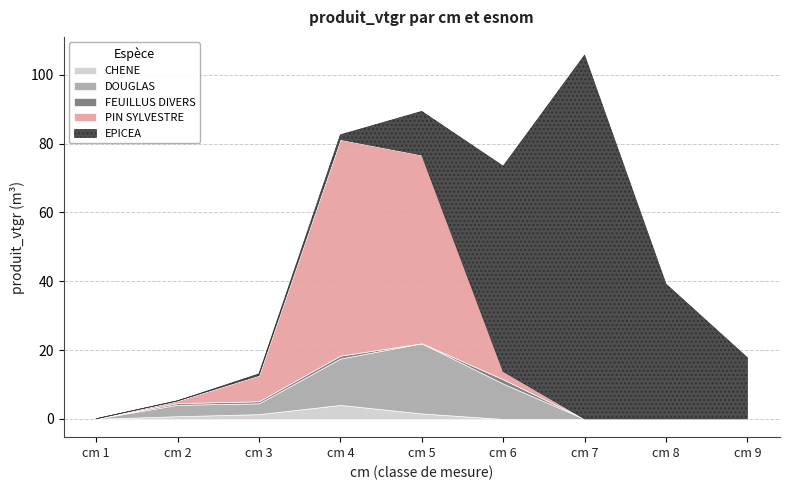

Which has a higher value, cm 2 or cm 9?

cm 2